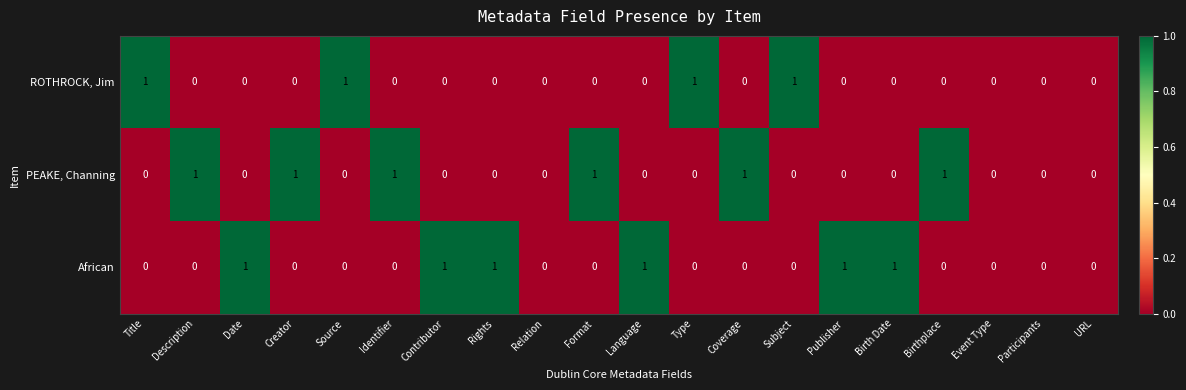

Is the value of PEAKE, Channing at Description greater than the value of African at Relation?

Yes